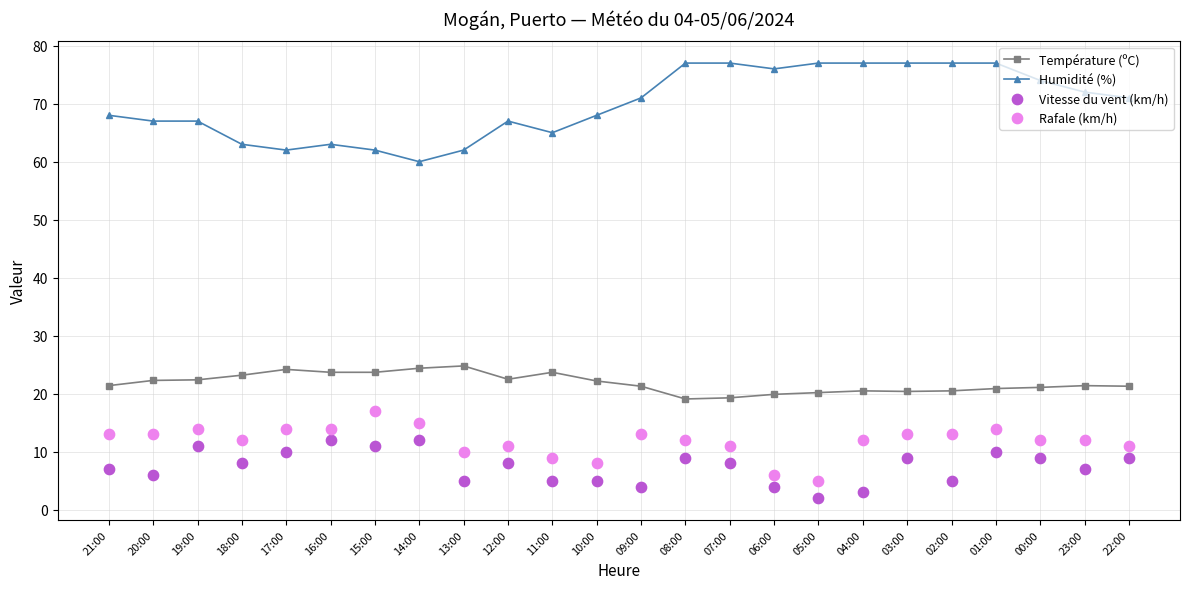

Which series reaches the minimum Y coordinate?

Vitesse du vent (km/h)